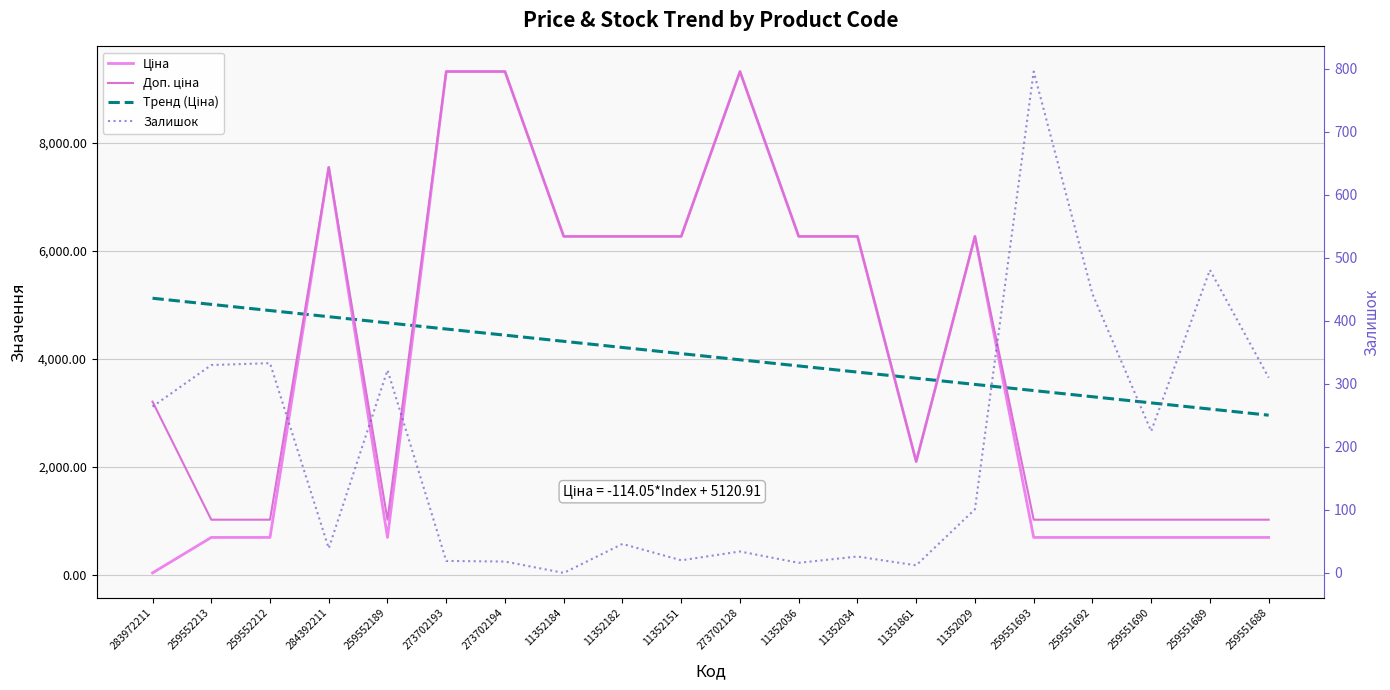

Where is the first local minimum for Доп. ціна?

259552189